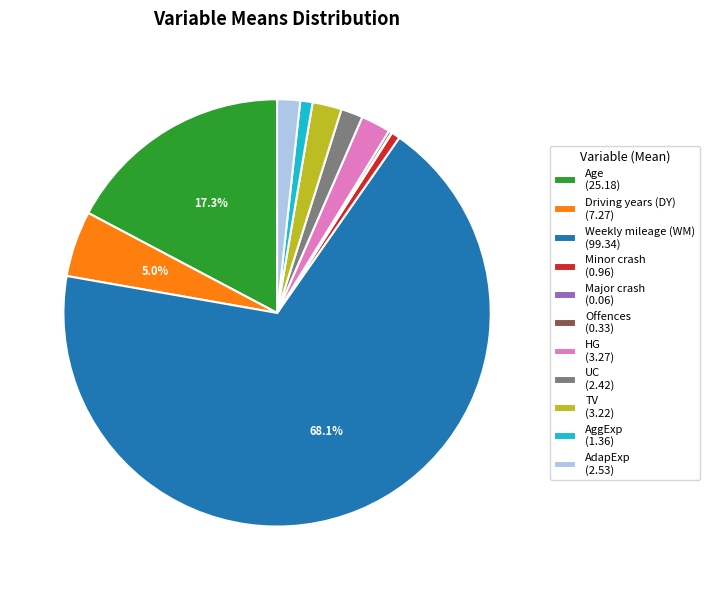

What percentage is the HG slice, to the nearest percent?

2%